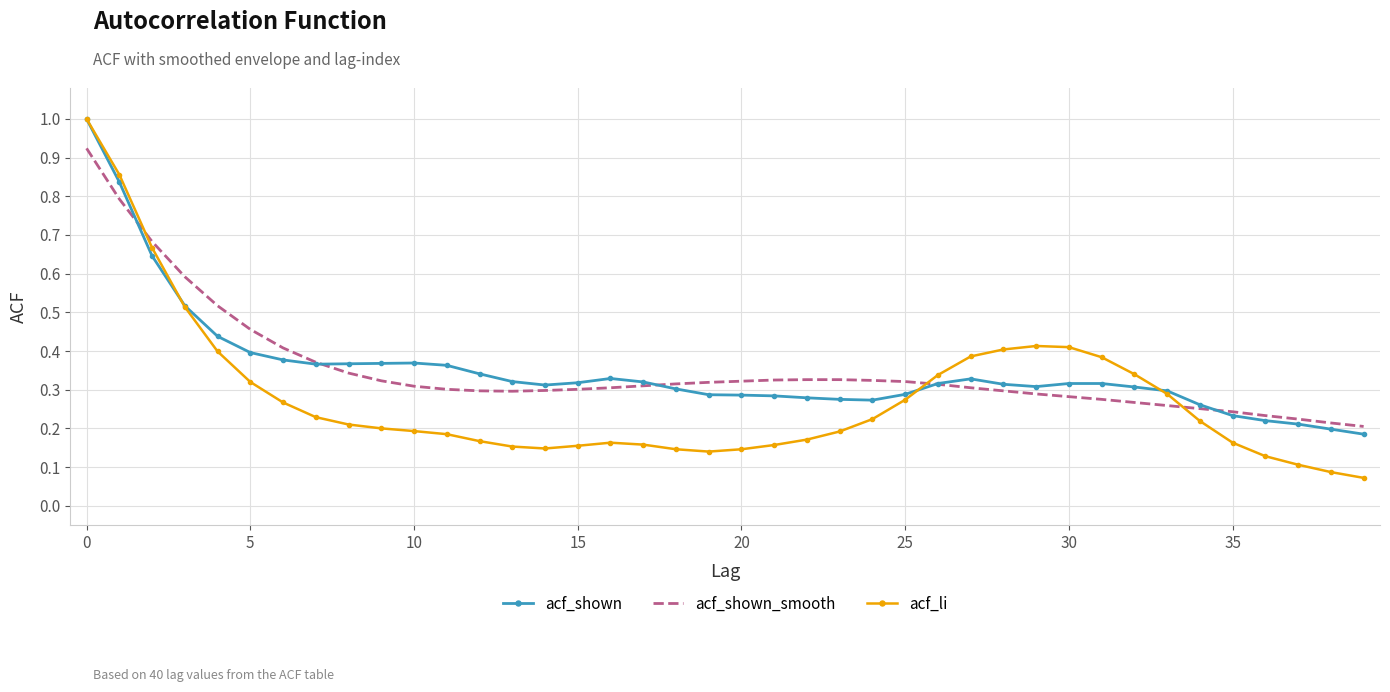

What is the greatest value displayed?

1.0